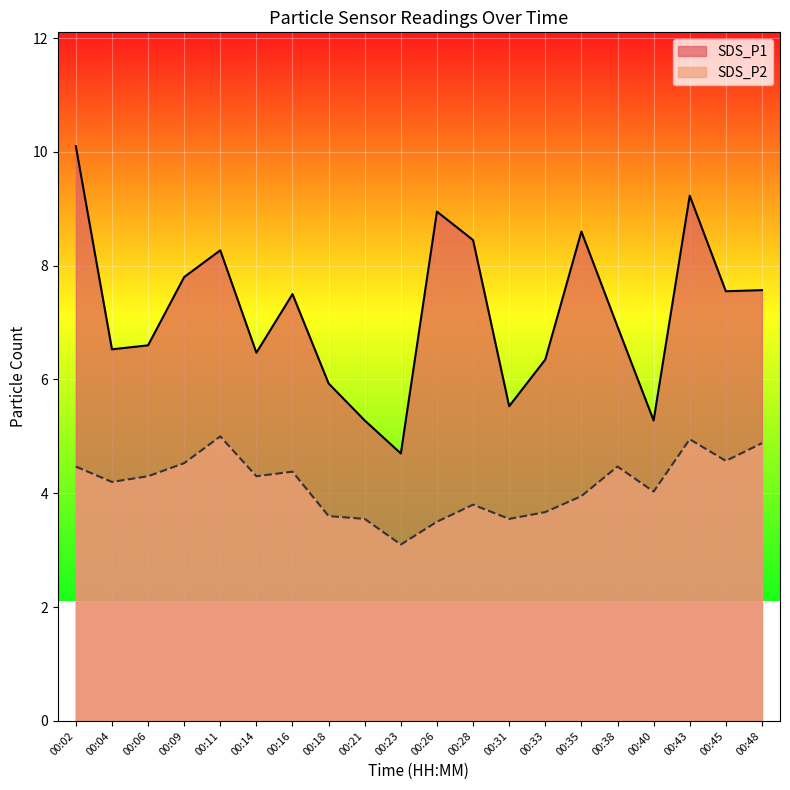

True or false: SDS_P2 has a value of 1.6 at 00:14.

False